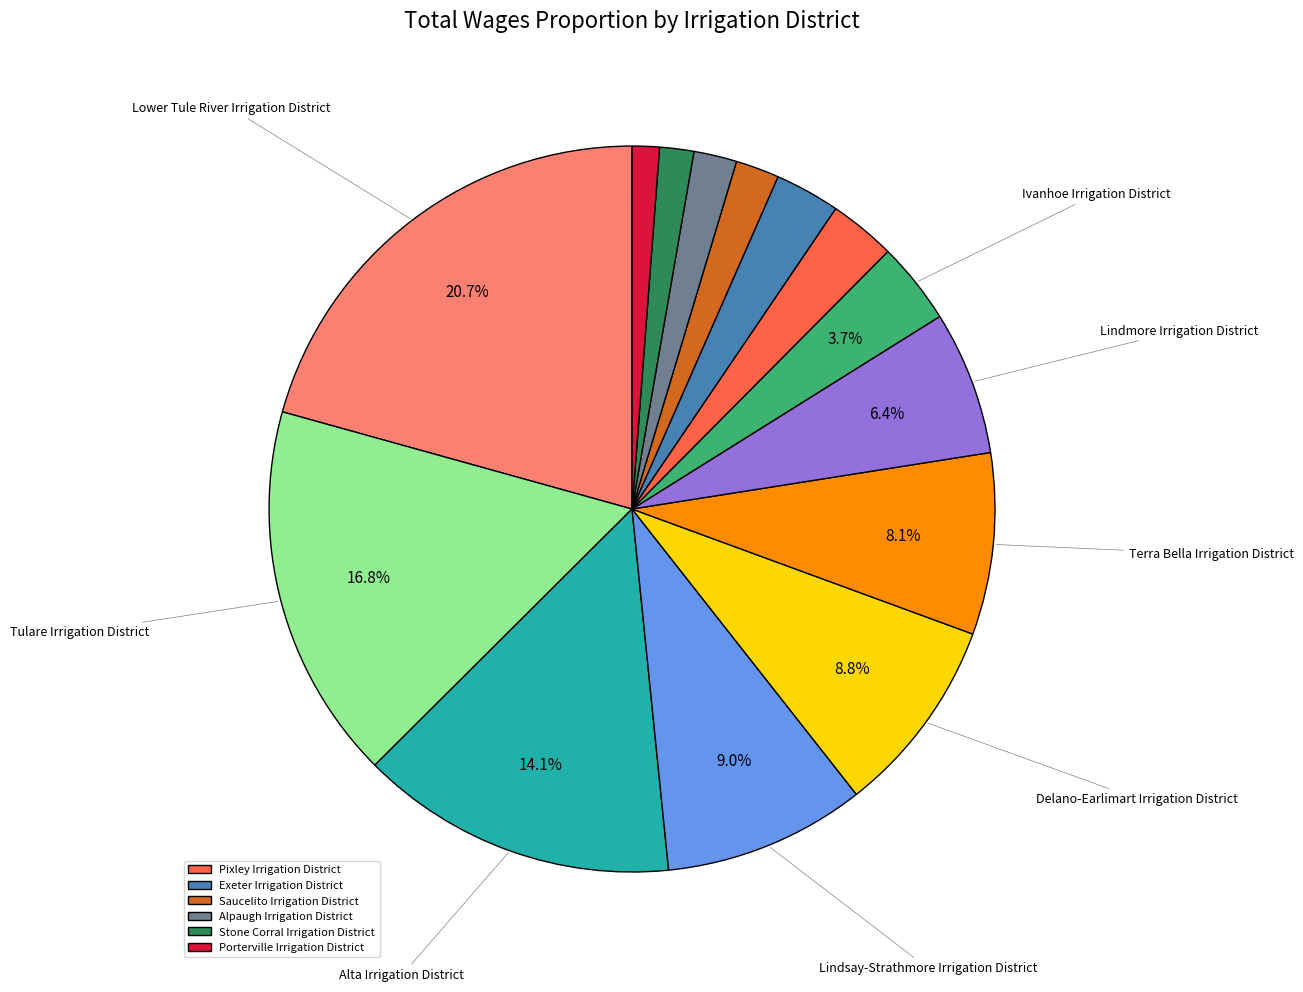

Is there any slice that represents more than half of the pie?

No